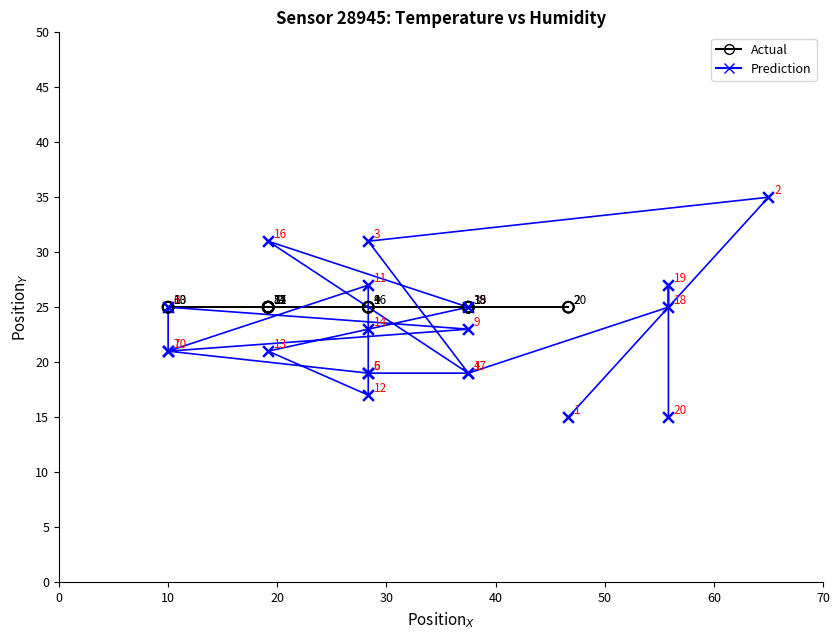

Which series reaches the minimum Y coordinate?

Prediction